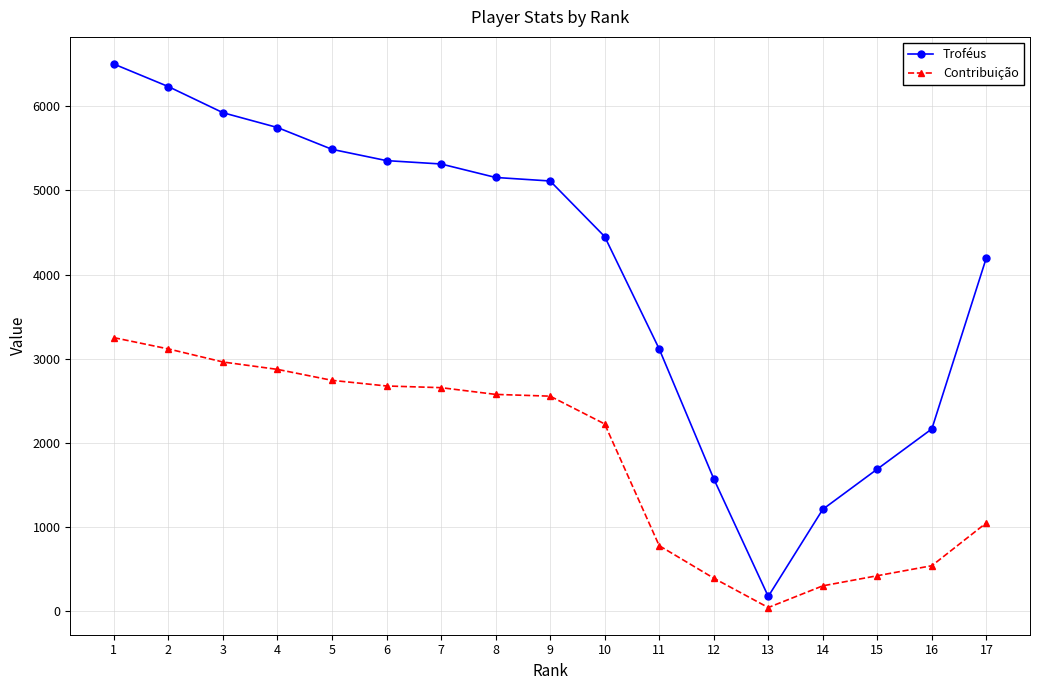

What is the value of the Troféus point at the 1st from the left?

6500